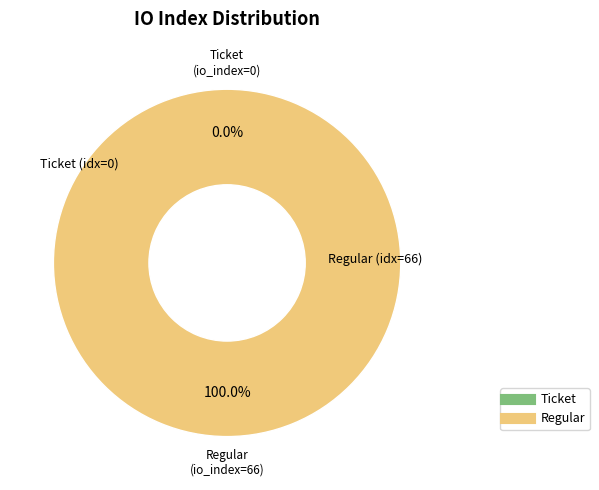

True or false: Ticket (io_index=0) accounts for 0% of the total.

True